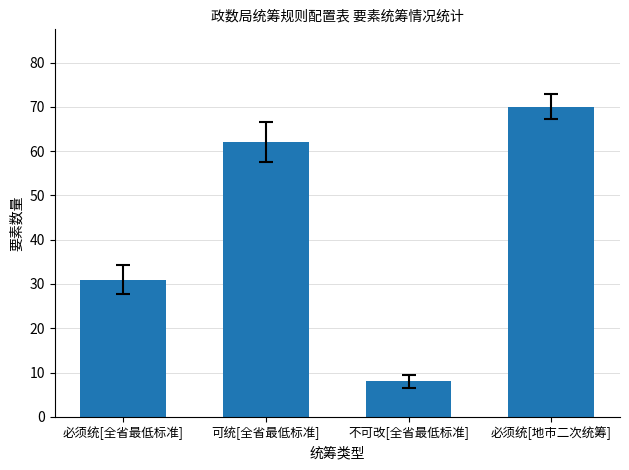

What is the change in value from 可统[全省最低标准] to 必须统[地市二次统筹]?

+8